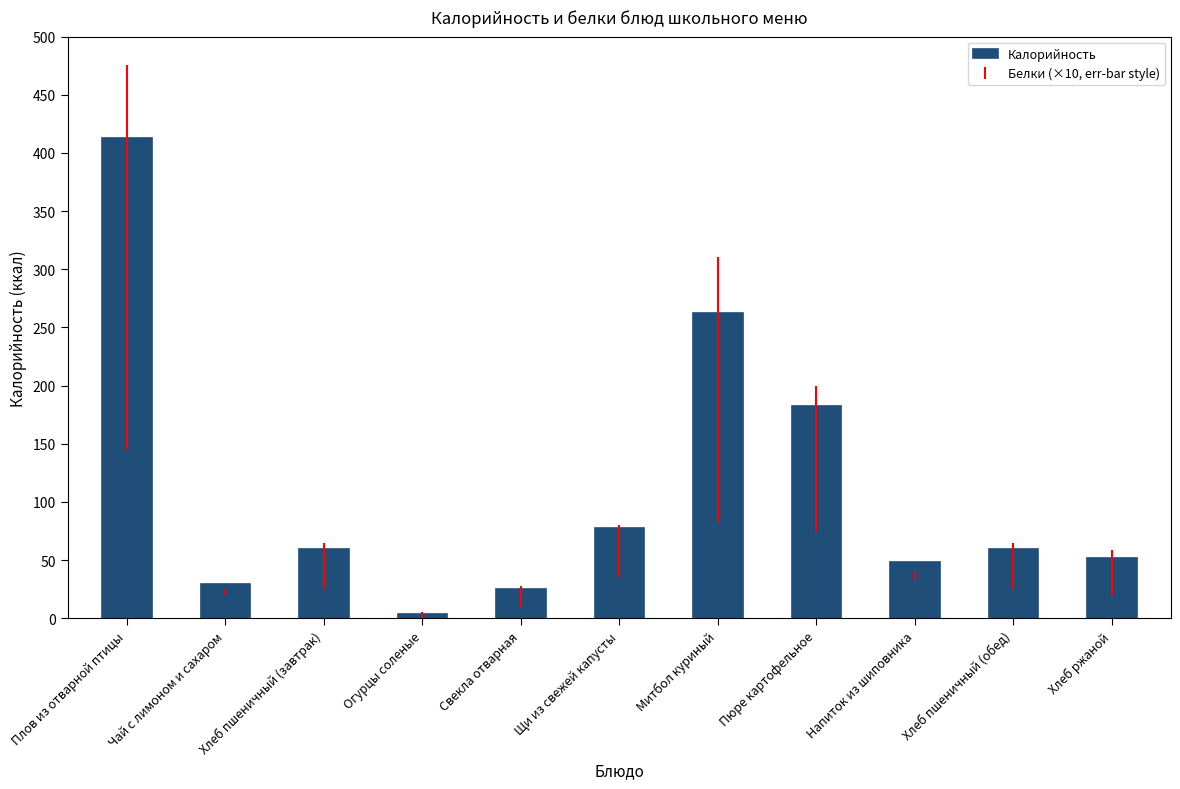

What is the greatest value displayed?

413.3